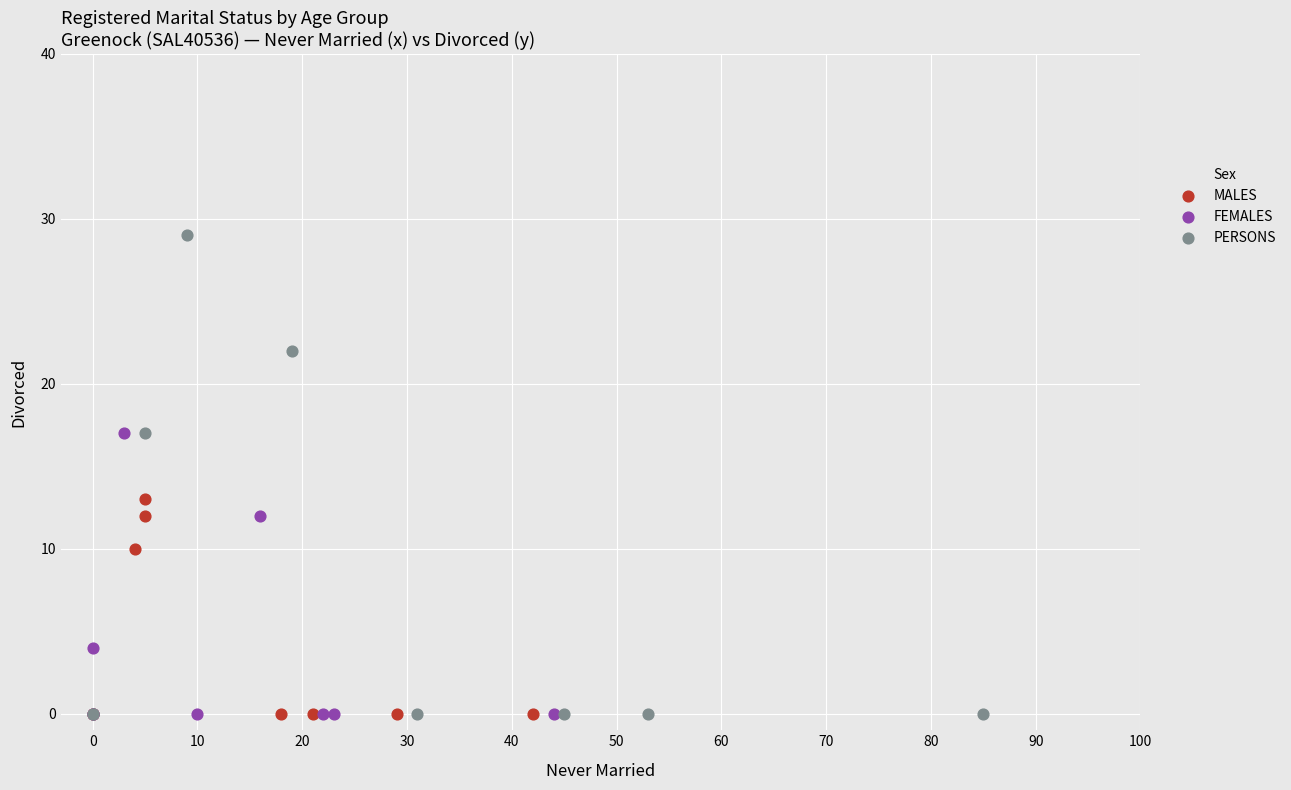

Which series has the widest spread of Y values?

PERSONS